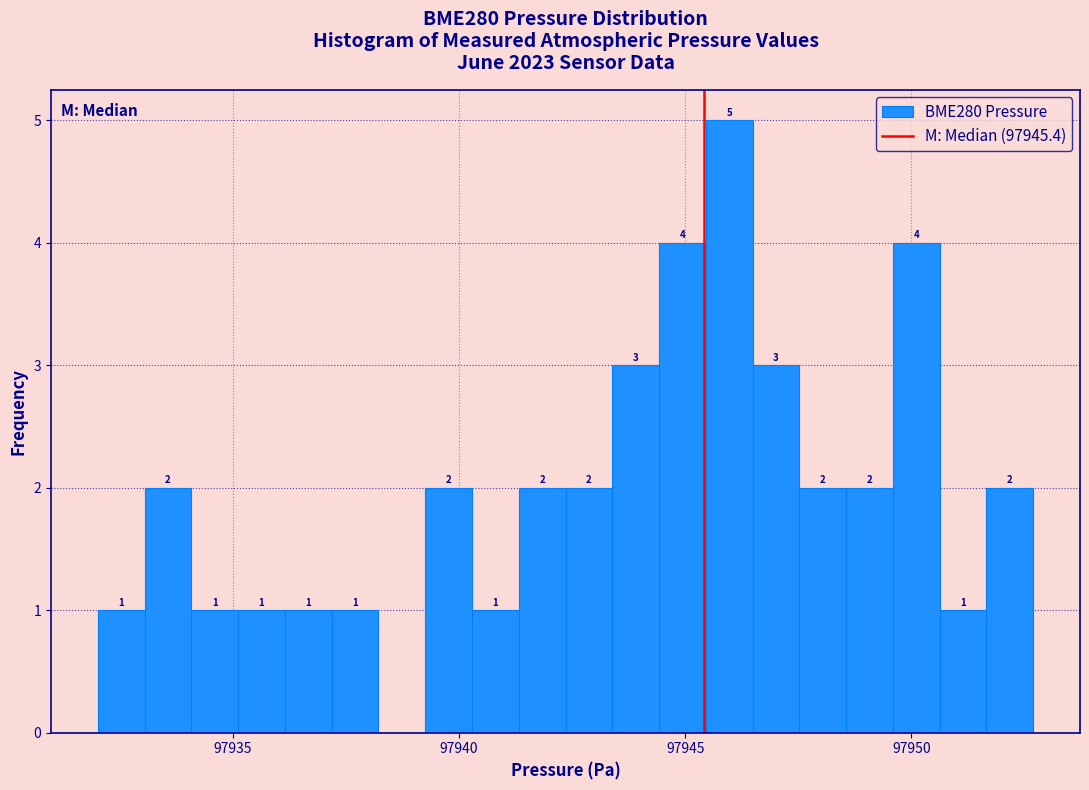

Around what value on the x-axis is the tallest bar? Give the approximate position of its centre, as read against the axis.

97946.0